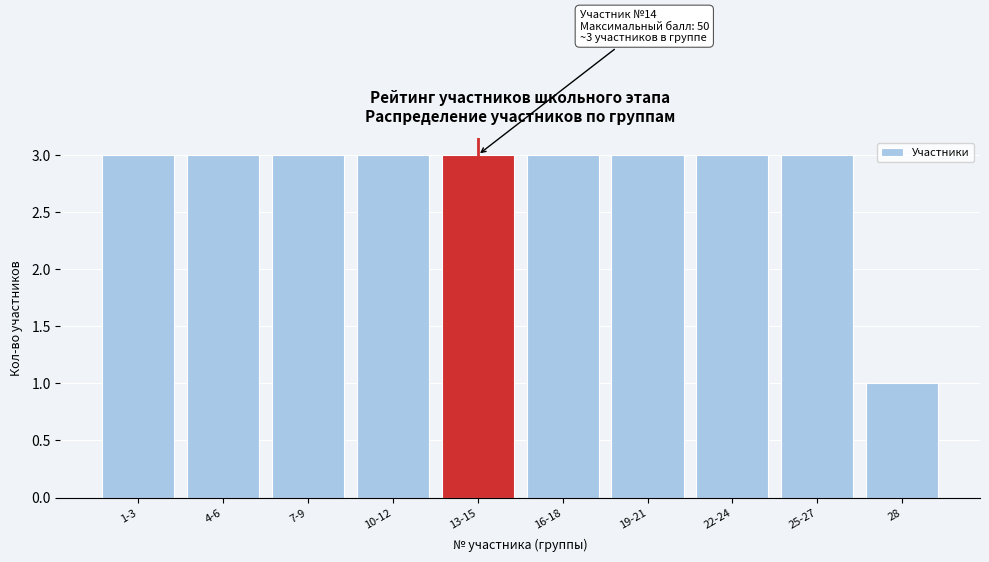

Reading left to right, extract all data points from this chart.

1-3=3	4-6=3	7-9=3	10-12=3	13-15=3	16-18=3	19-21=3	22-24=3	25-27=3	28=1